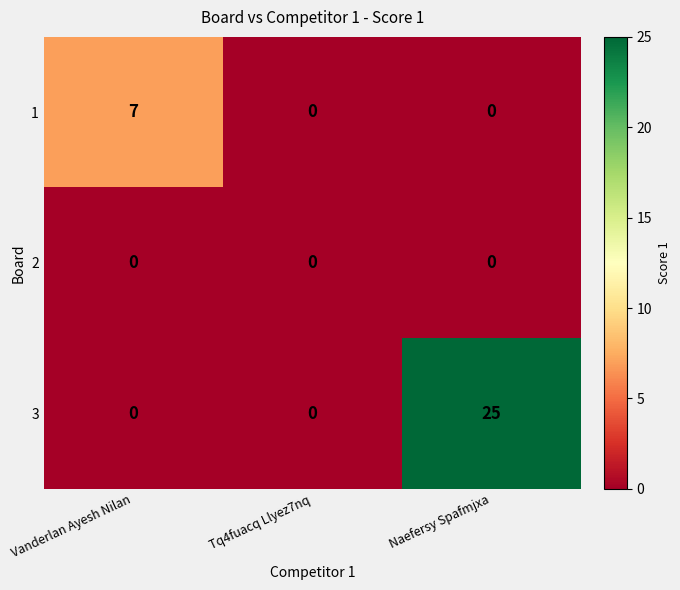

Which series changed the most between Vanderlan Ayesh Nilan and Tq4fuacq Llyez7nq?

1